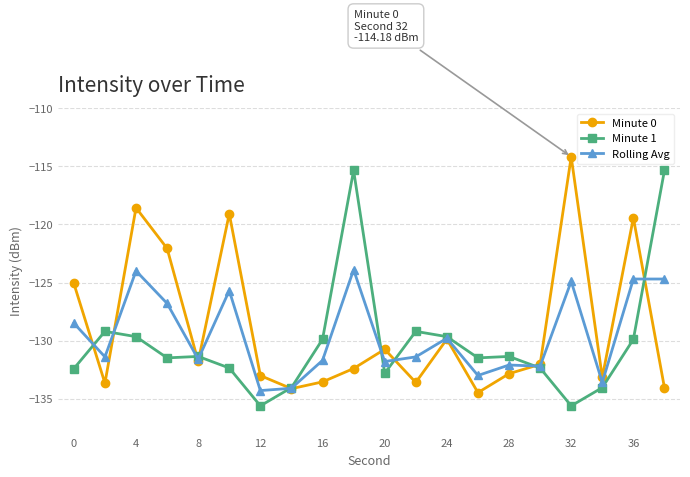

What is the maximum value for Rolling Avg?

-123.9